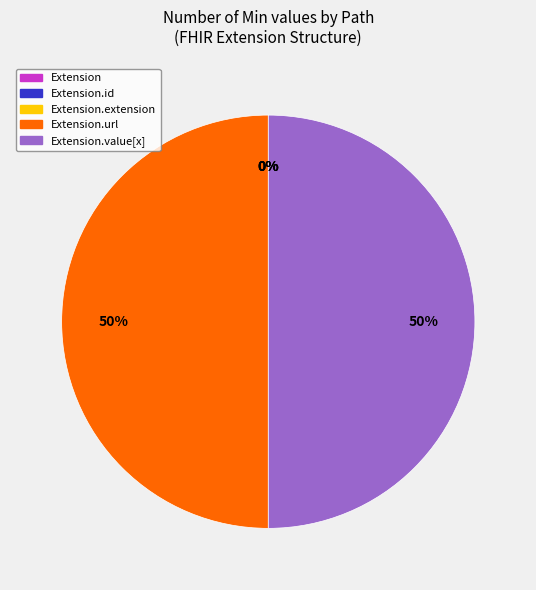

Does any single category account for the majority?

No